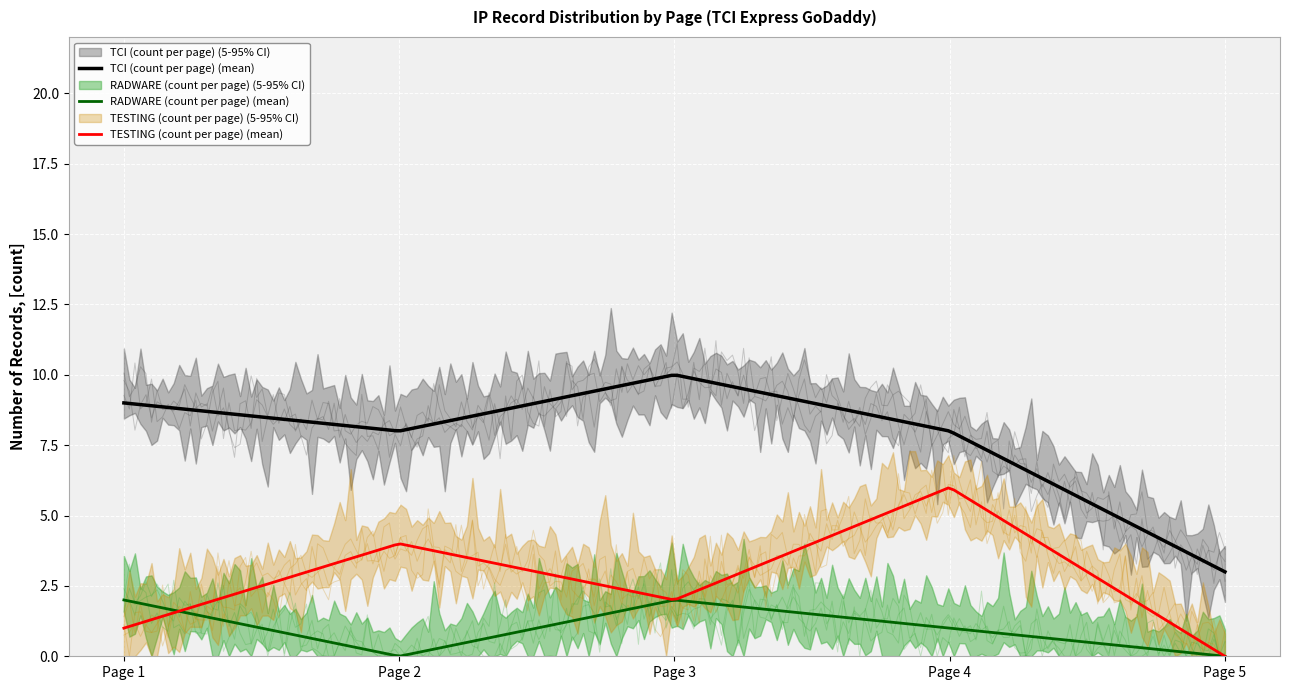

How many categories are shown in the chart?

5